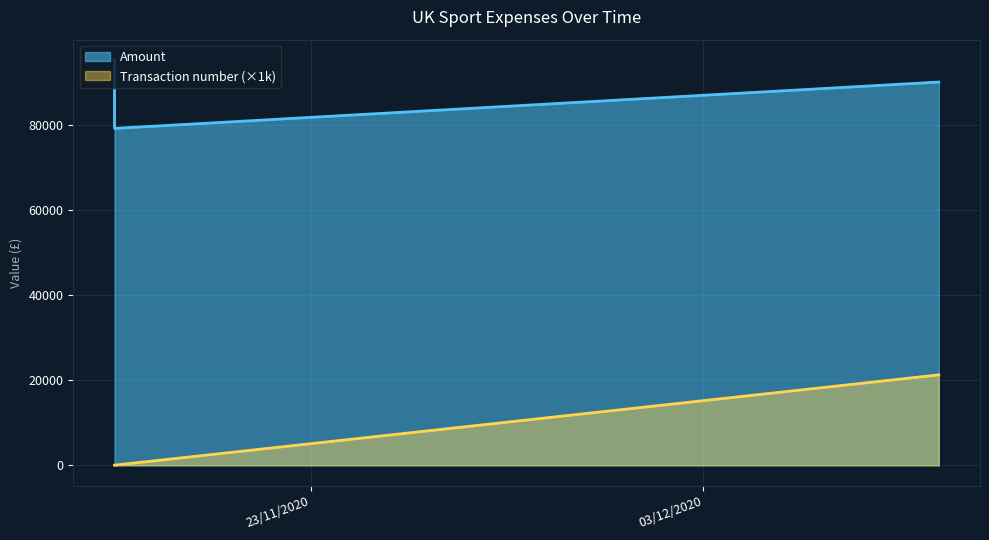

Reading left to right, extract all data points from this chart.

Amount: 95187.8	79110.0	90000.0
Transaction number: 31.4	31.4	21240.7